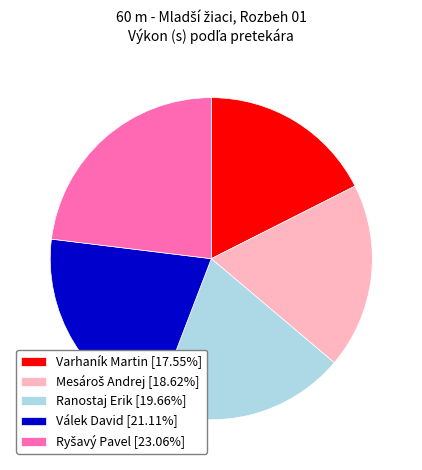

Which has a higher value, Varhaník Martin or Ranostaj Erik?

Ranostaj Erik